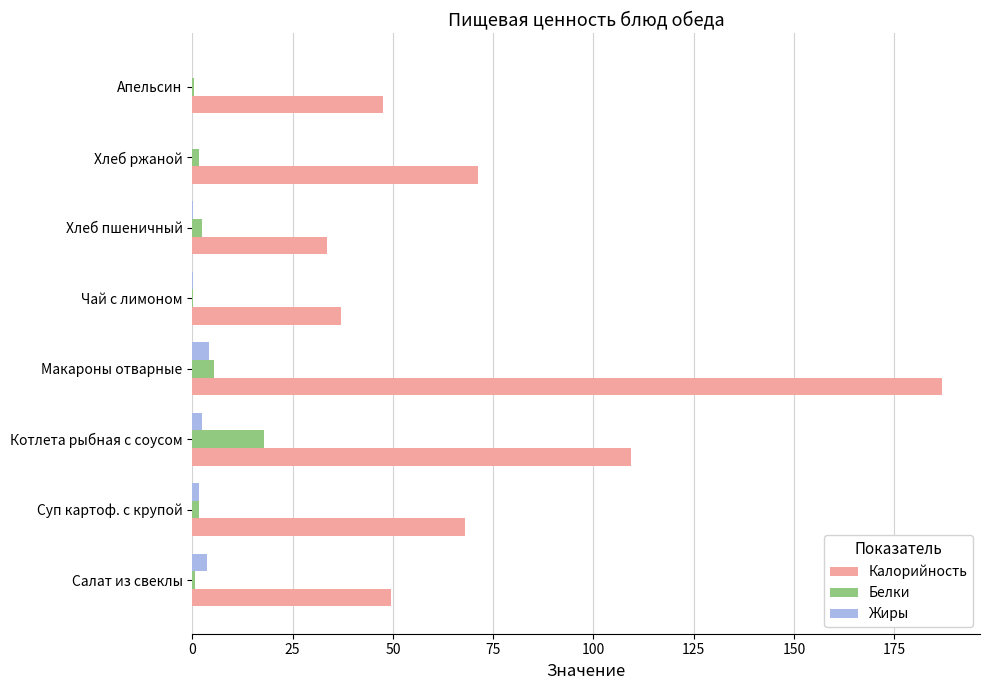

What is the highest value of the Калорийность series?

187.0